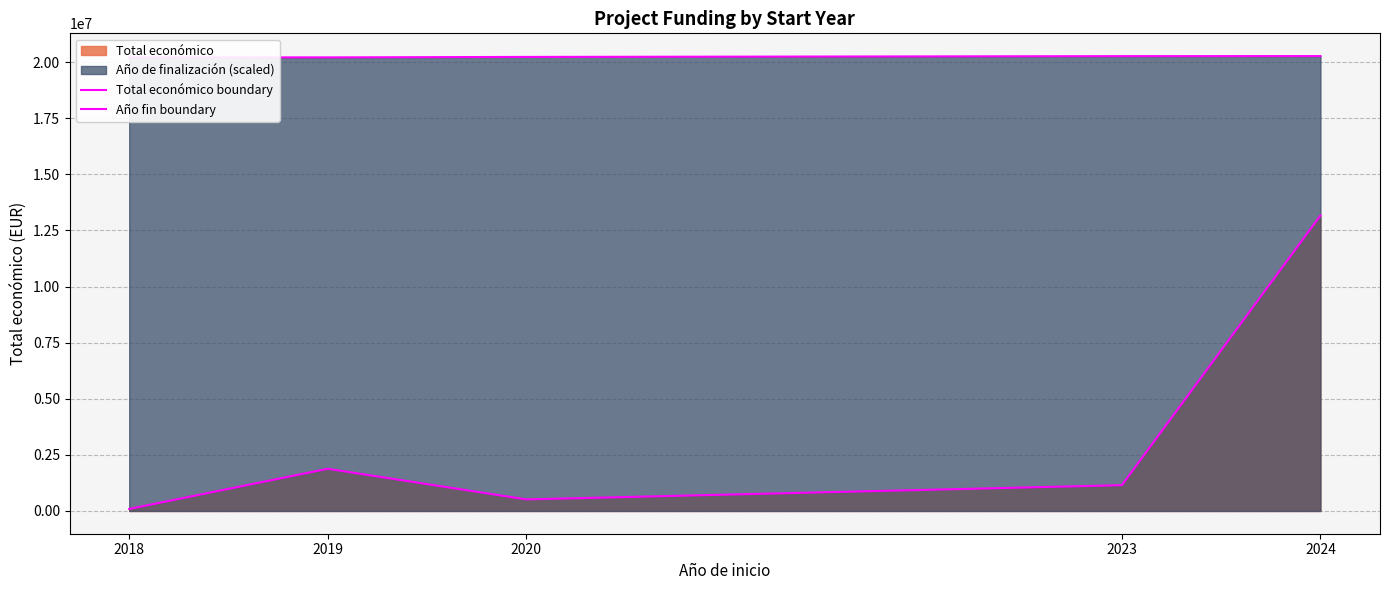

Which series has the largest total across all categories?

Año fin boundary